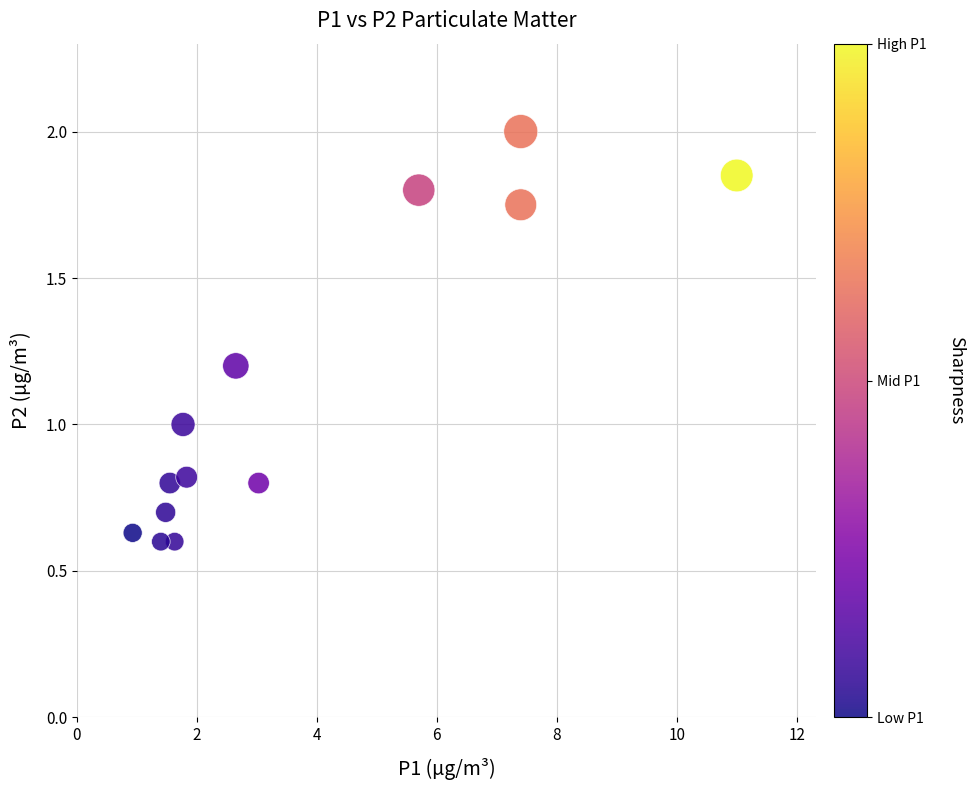

What is the range of X values (max minus min)?

10.1